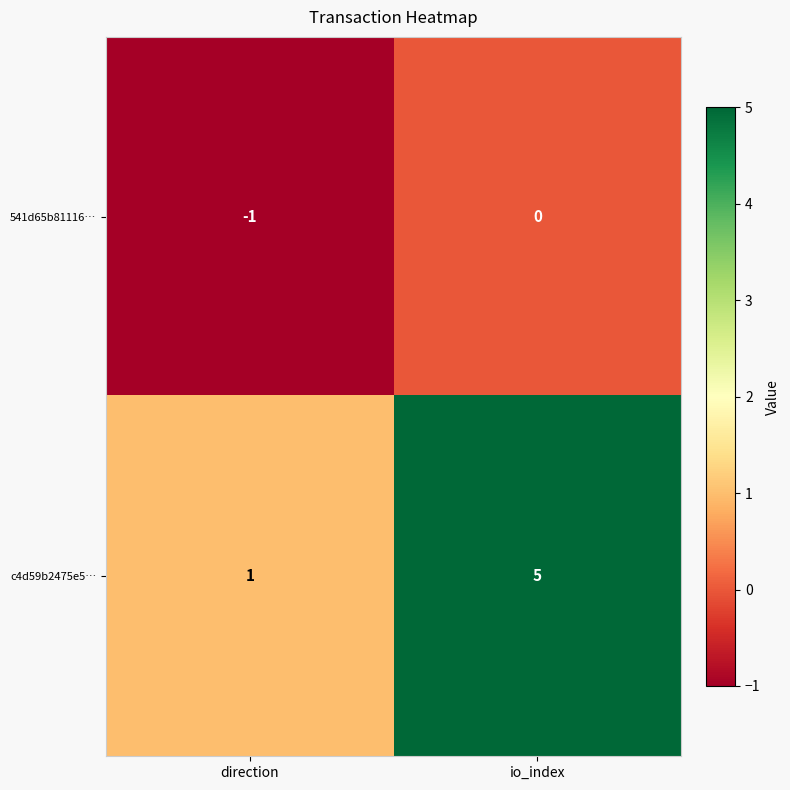

Is it true that 541d65b81116… equals -2 at direction?

False